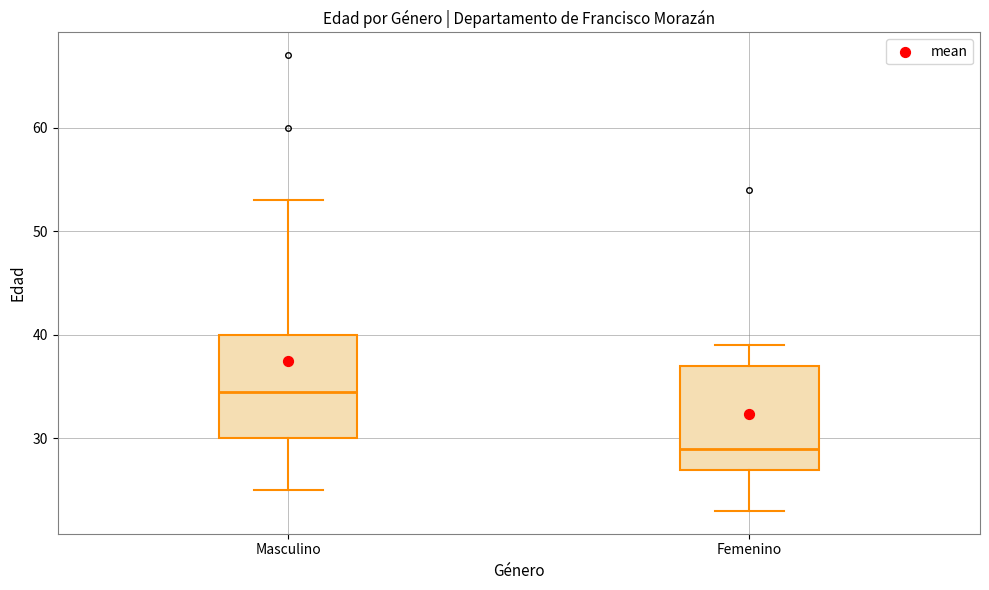

Reading left to right, read every box against the y-axis: the position of its median line, the range the box covers, and the ends of its whiskers. The values are not printed on the chart, so give them approximately, as read against the axis.

Masculino: median 35, box 30 to 40, whiskers 25 to 53
Femenino: median 29, box 27 to 37, whiskers 23 to 39